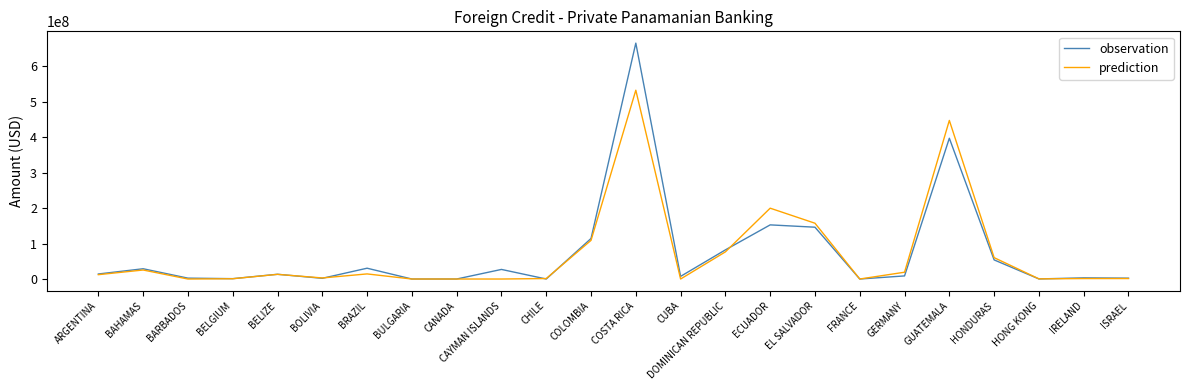

List the series in order of their peak value, highest first.

observation, prediction